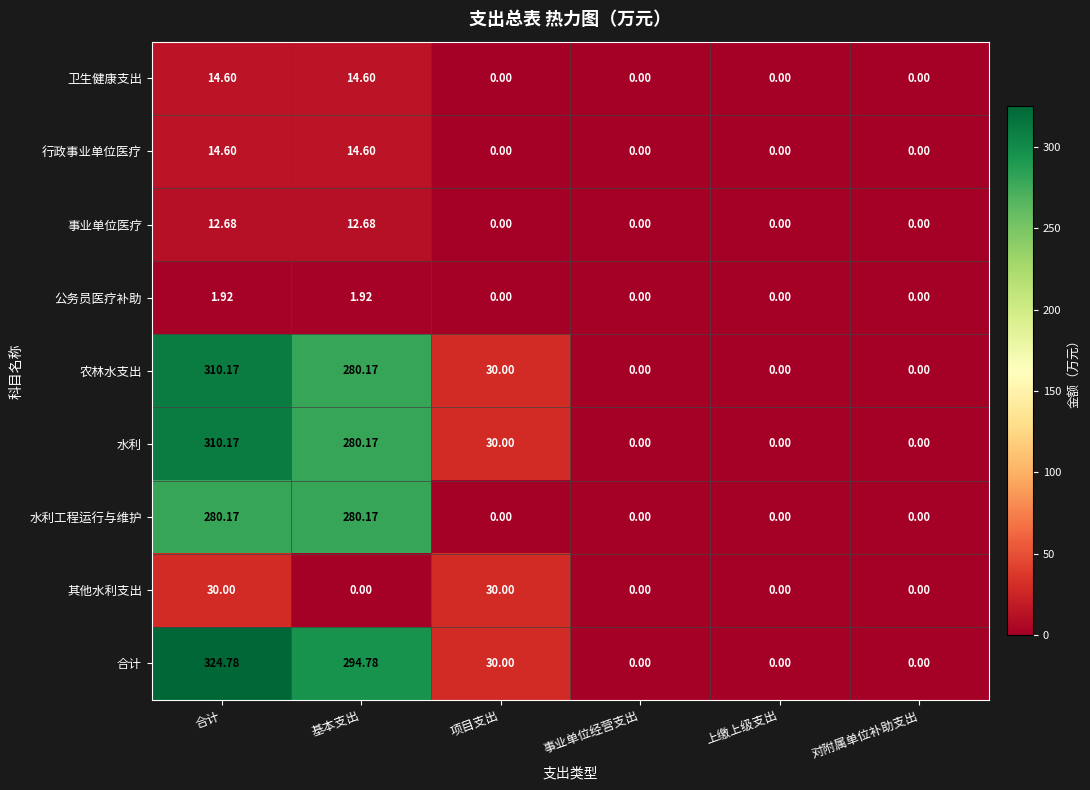

Which series has the widest spread of values?

合计